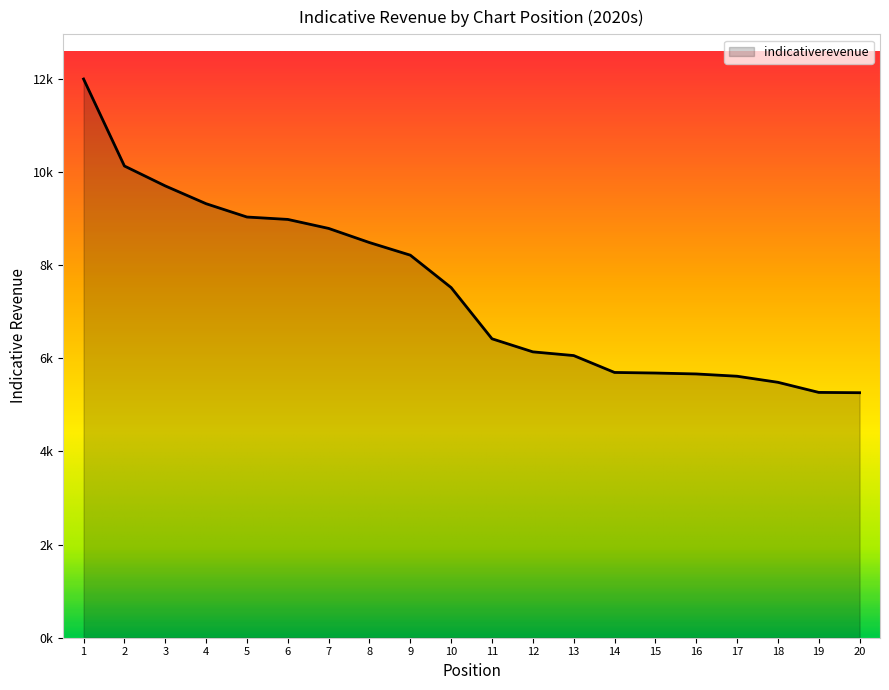

Is this an area chart (filled region under the line)?

Yes